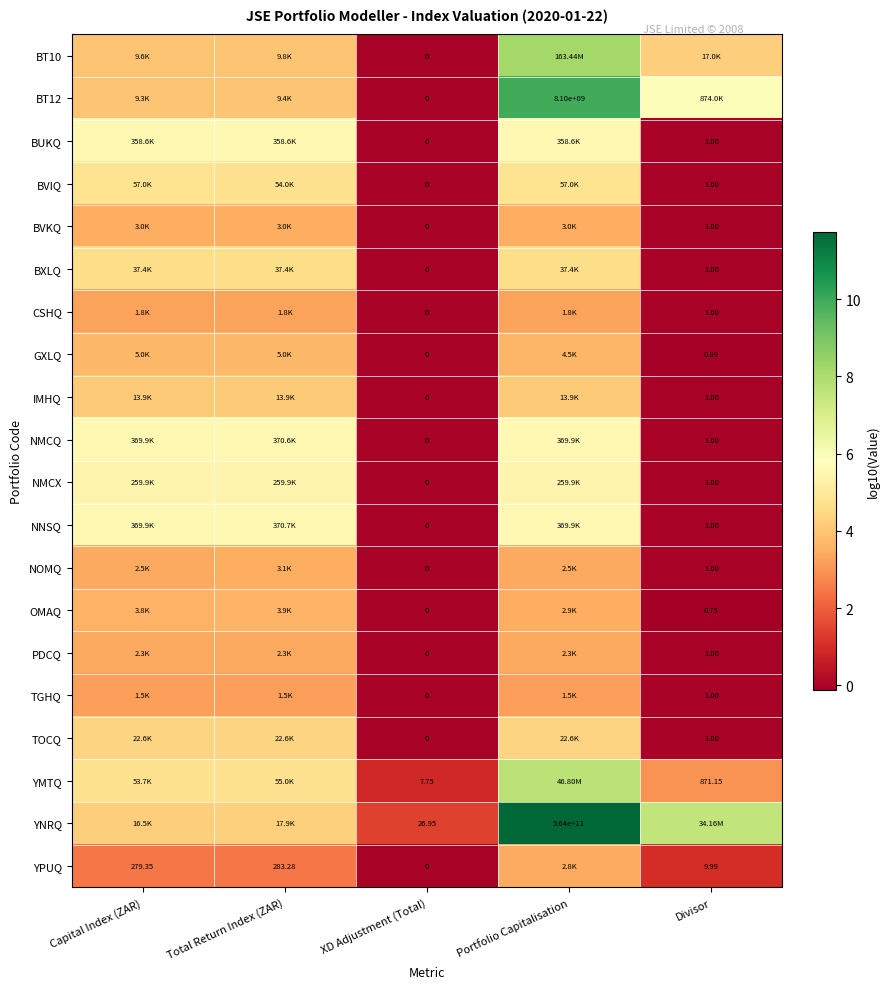

Which category has the lowest value in the BXLQ series?

XD Adjustment (Total)